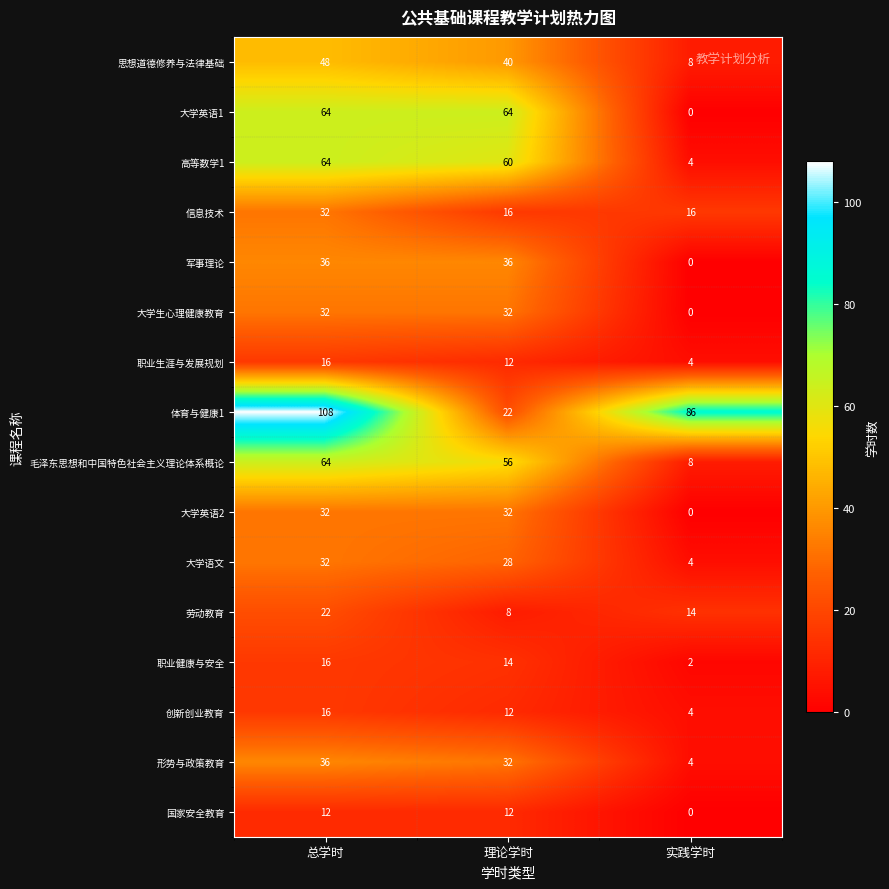

What is the difference between the 大学英语2 values at 实践学时 and 总学时?

32